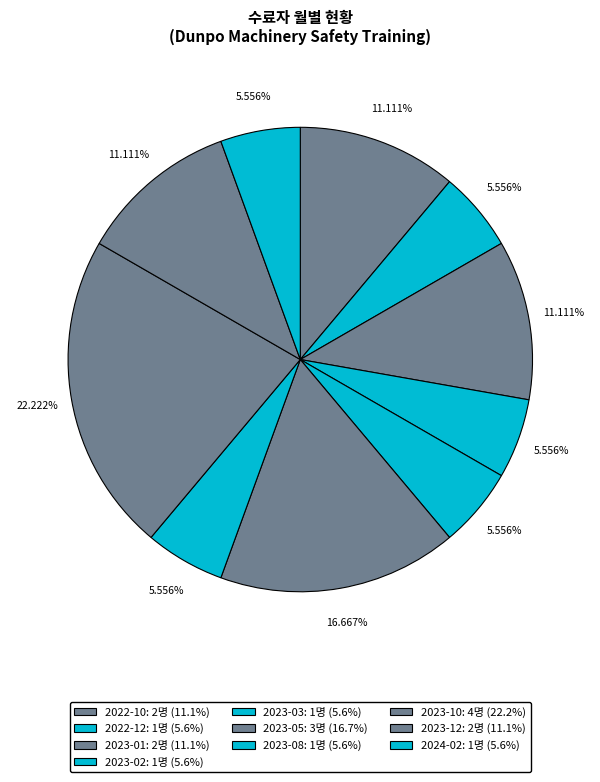

What is the total percentage of 2023-02 and 2023-01?

16.7%